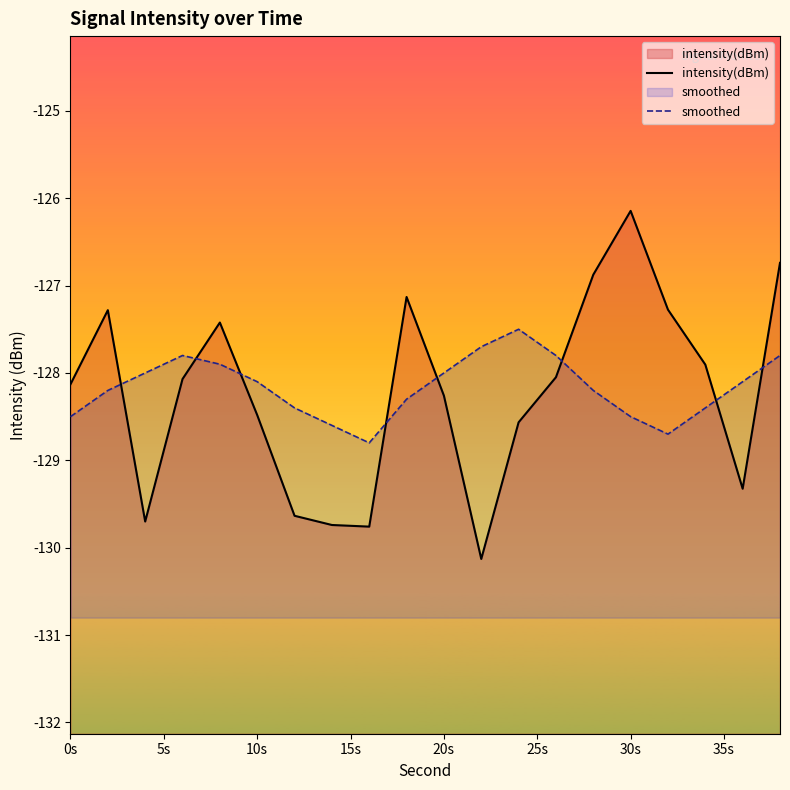

Reading right to left, list all the values displayed in this chart.

intensity(dBm): -126.7	-129.3	-127.9	-127.3	-126.1	-126.9	-128.0	-128.6	-130.1	-128.3	-127.1	-129.8	-129.7	-129.6	-128.5	-127.4	-128.1	-129.7	-127.3	-128.1
smoothed: -127.8	-128.1	-128.4	-128.7	-128.5	-128.2	-127.8	-127.5	-127.7	-128.0	-128.3	-128.8	-128.6	-128.4	-128.1	-127.9	-127.8	-128.0	-128.2	-128.5